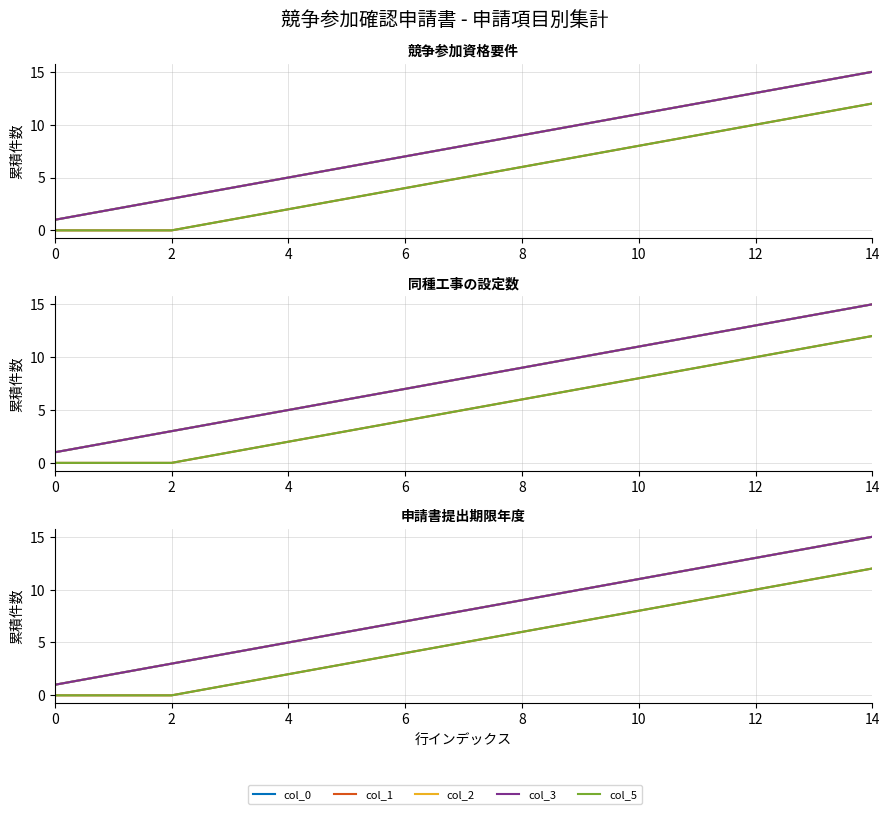

True or false: col_0 has a value of 3 at 6.

False